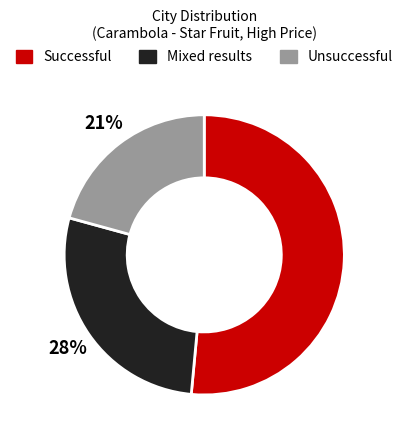

Which slice represents more than half of the pie?

Successful